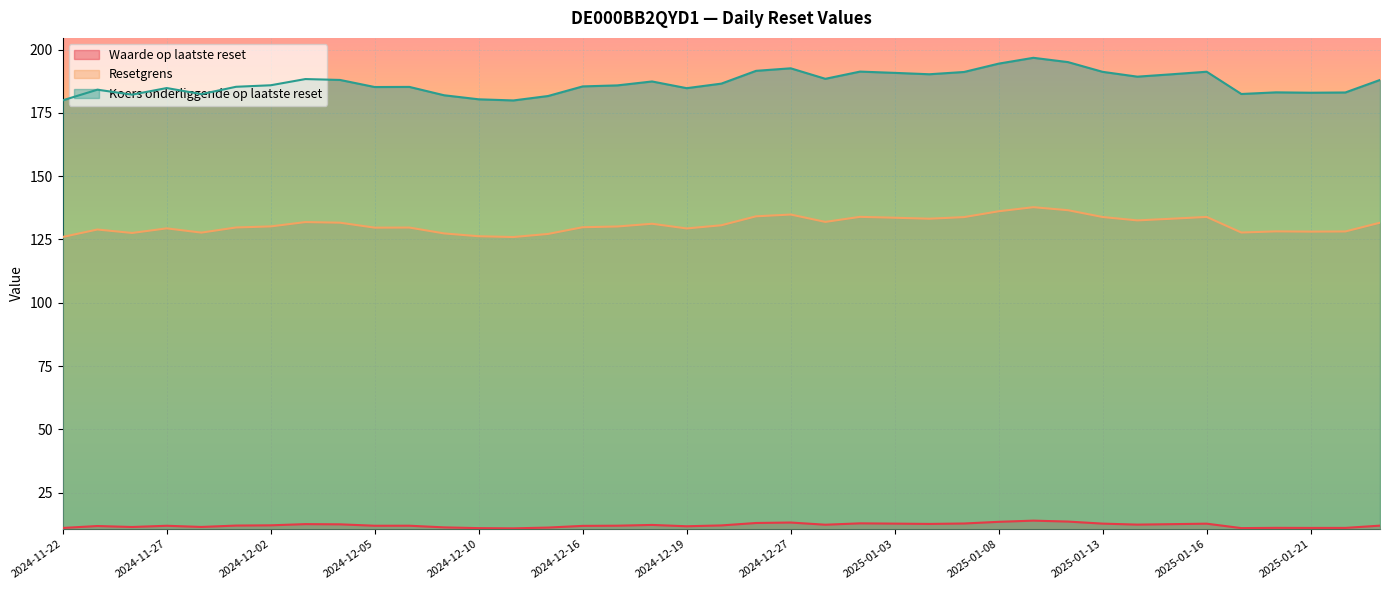

What is the sum of the Resetgrens values at 2024-11-27 and 2024-12-04?

261.0